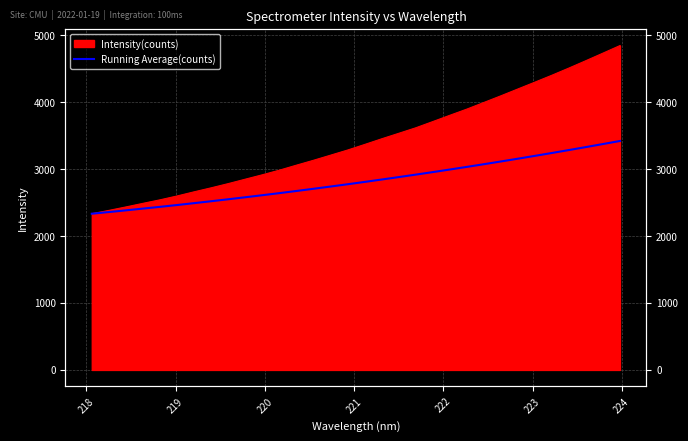

True or false: the data shows 996.1 at 12.

False